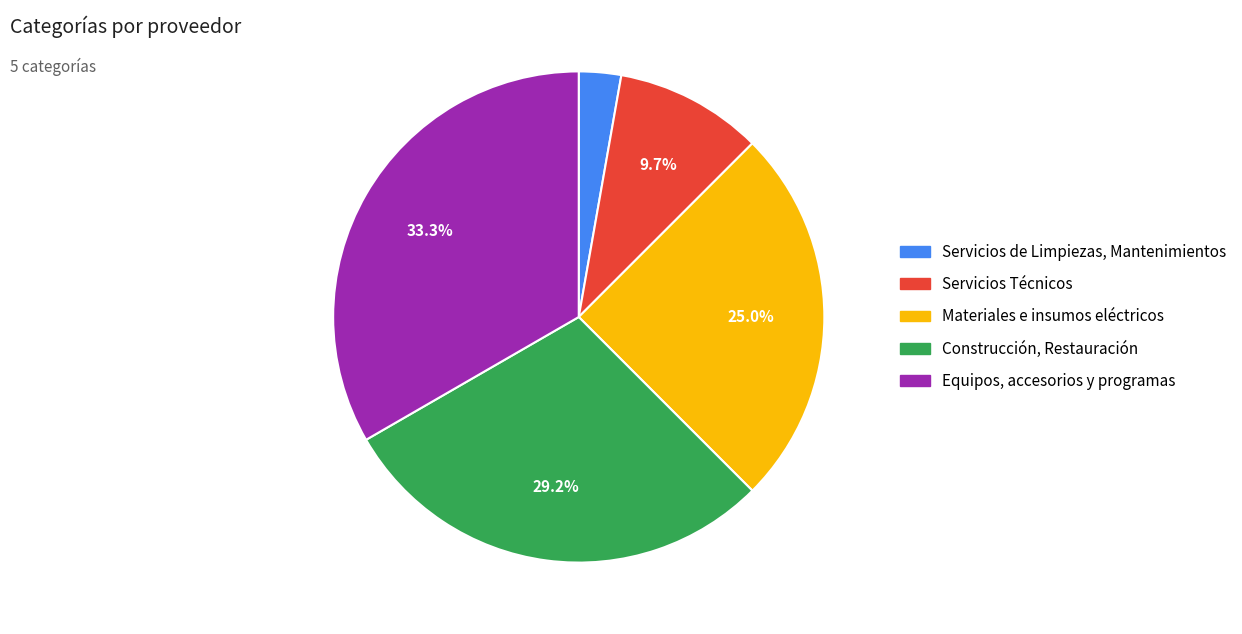

Is there any slice that represents more than half of the pie?

No